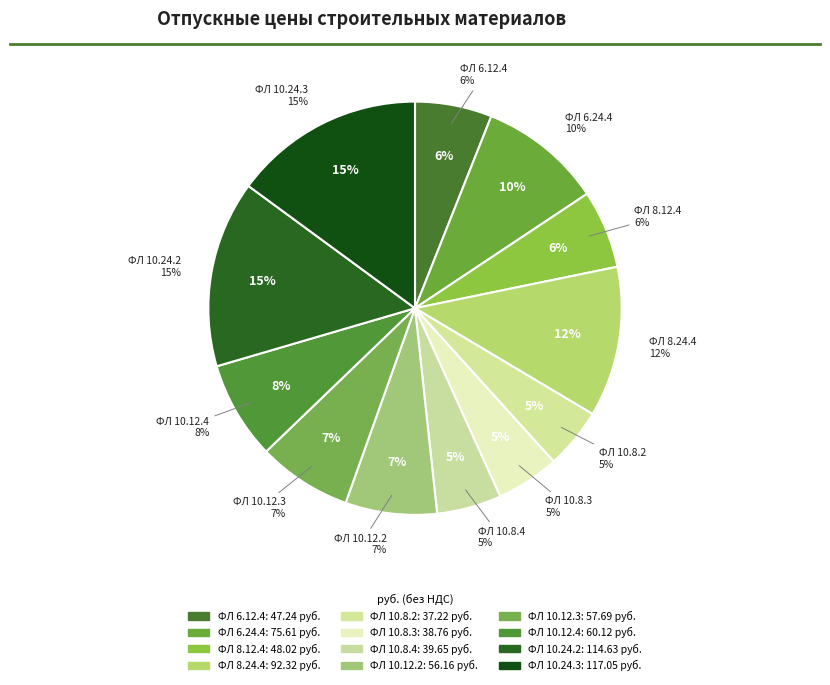

What is the smallest slice in the pie chart?

ФЛ 10.8.2